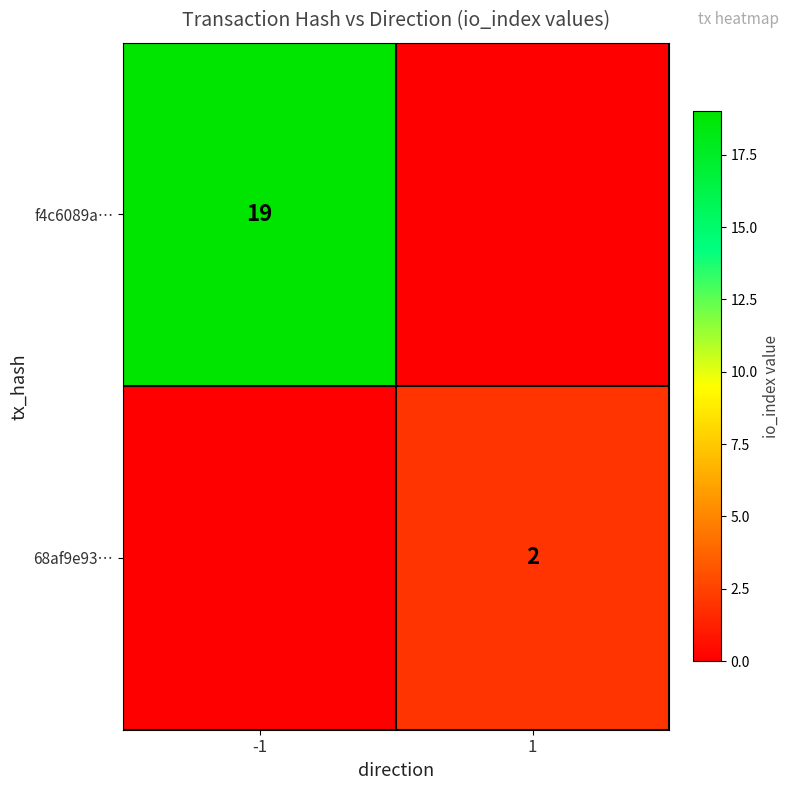

The value of f4c6089a… at -1 is 32. True or false?

False